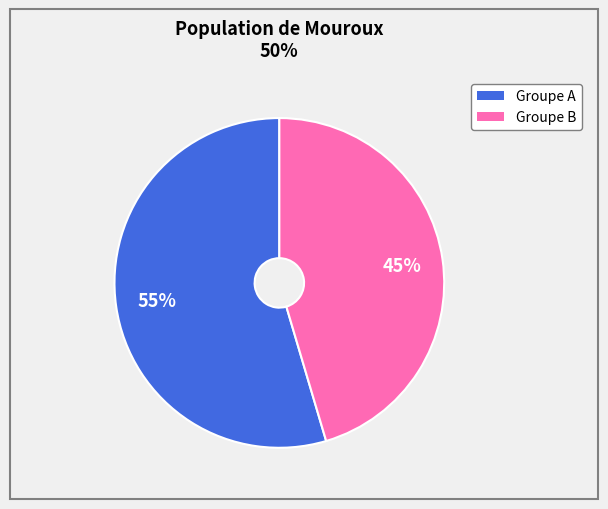

Is there a majority slice in this chart?

Yes